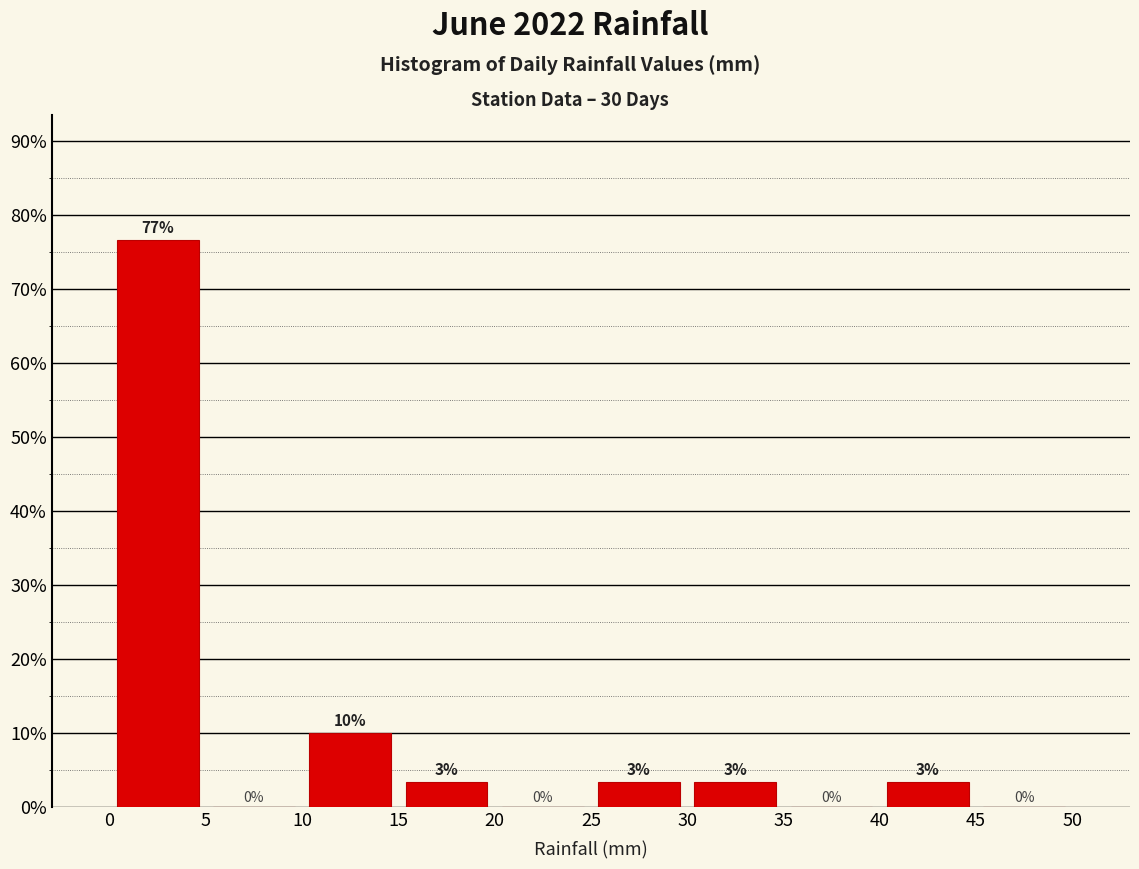

Which range on the x-axis has the tallest bar?

0 to 5